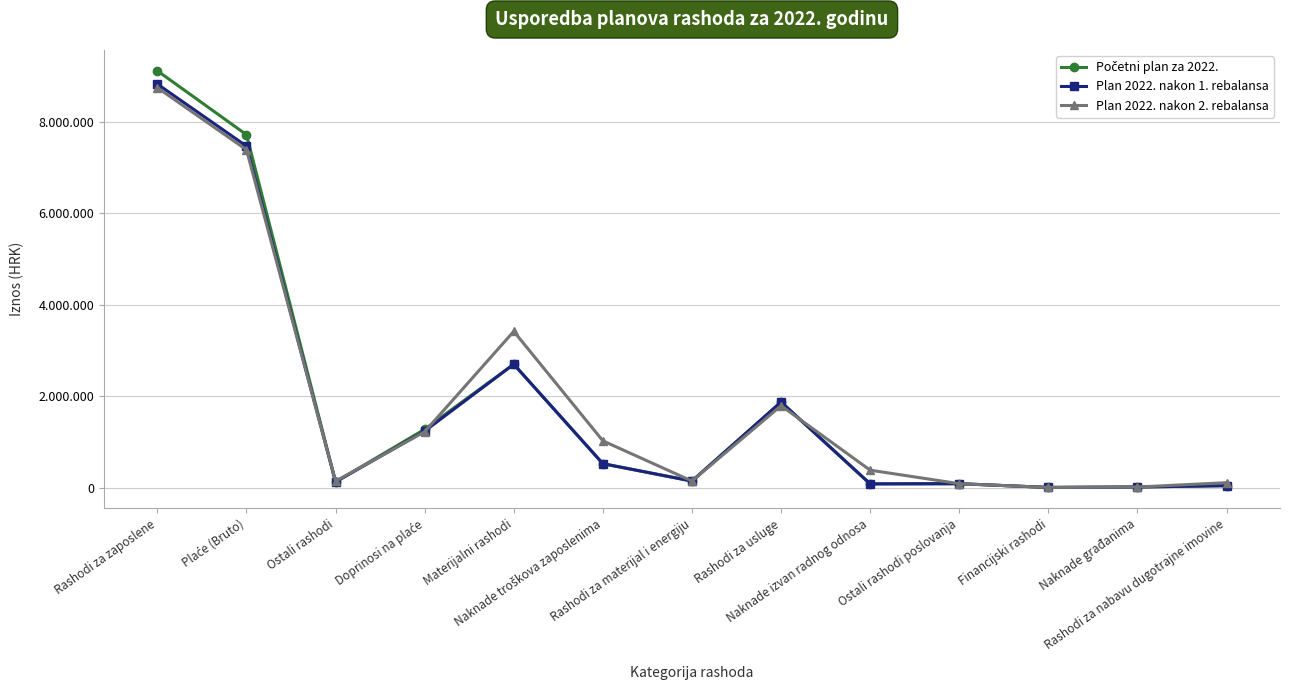

What is the highest value of the Početni plan za 2022. series?

9119900